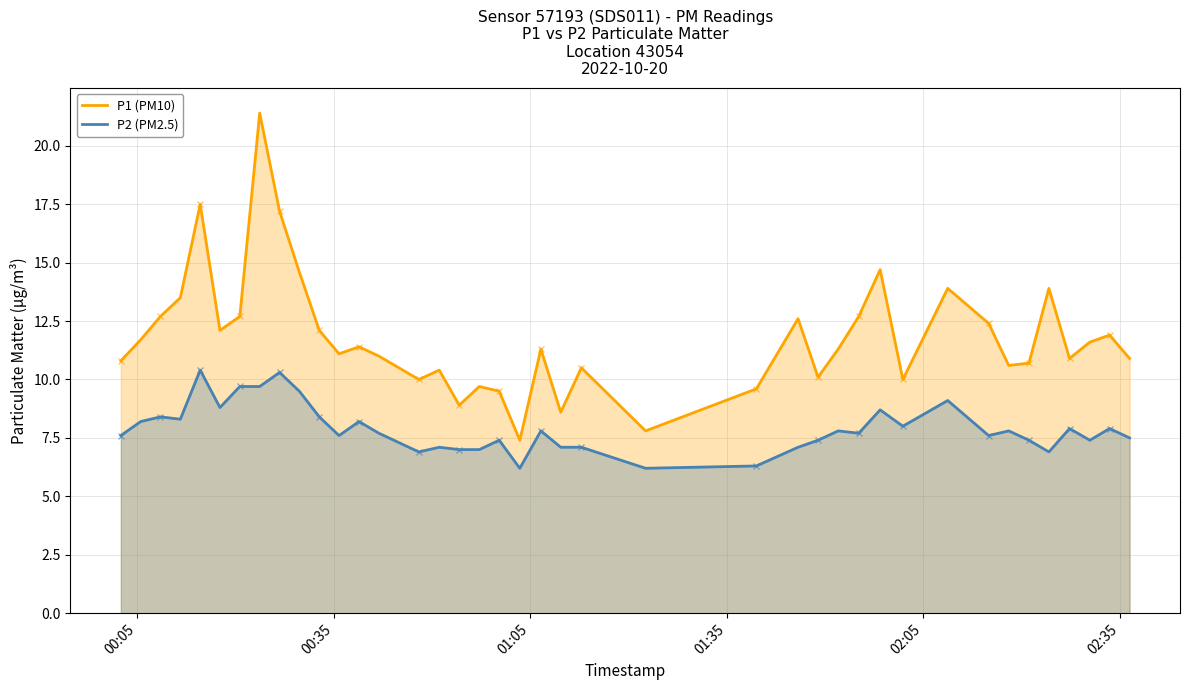

True or false: P1 (PM10) and P2 (PM2.5) cross at least once.

False